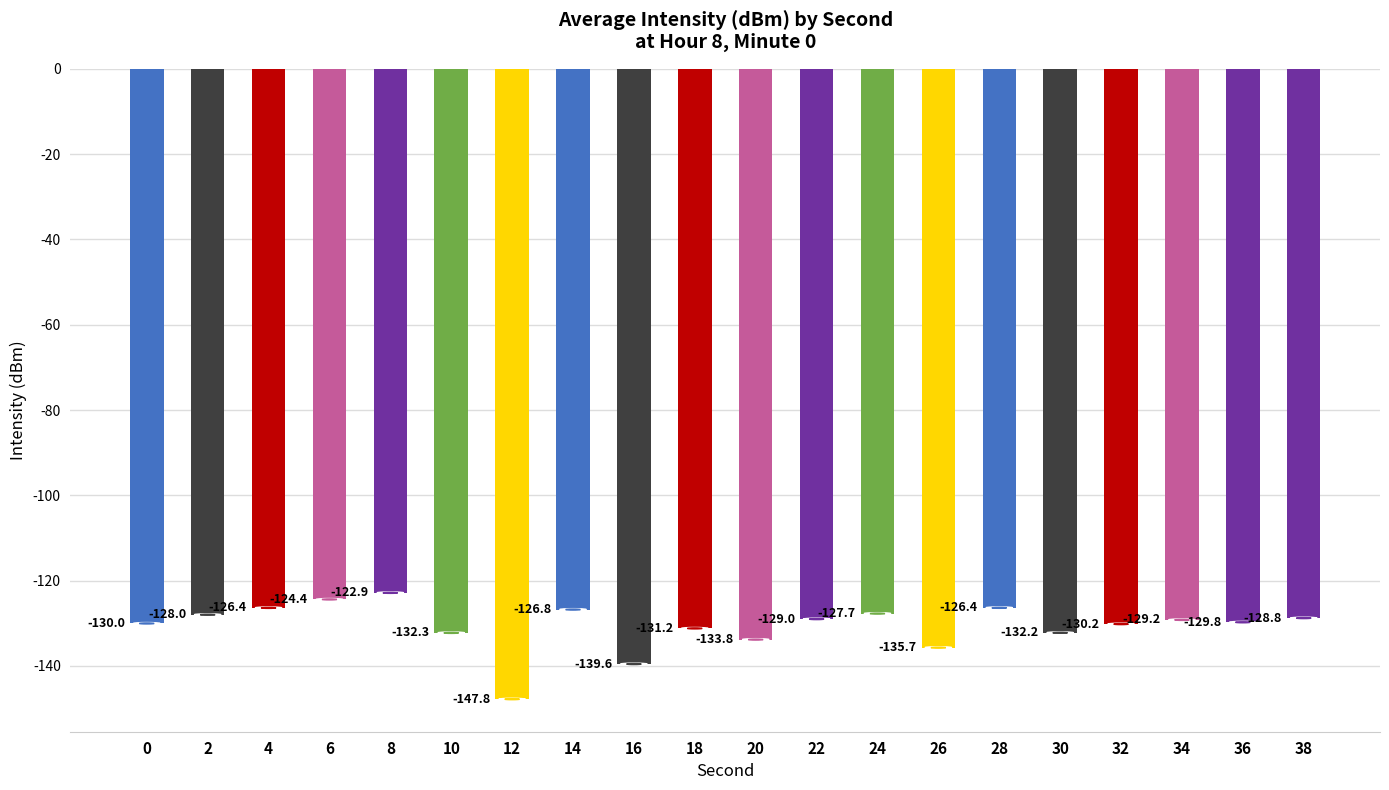

What is the maximum value shown in the chart?

-122.9